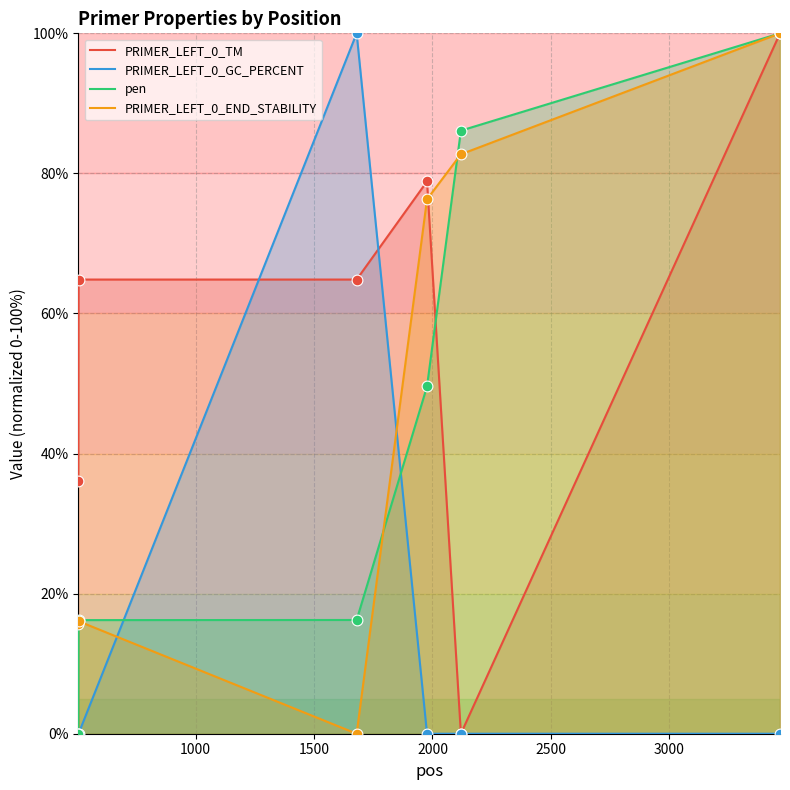

Which series has the largest total across all categories?

PRIMER_LEFT_0_TM